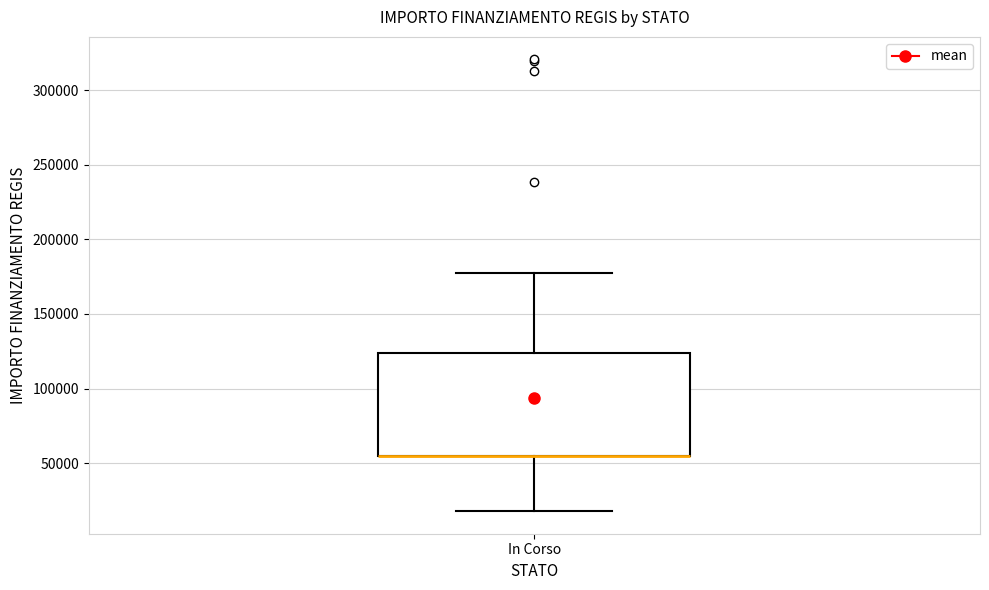

Transcribe this box plot: give where the median line is, the range the box spans, and where the two whiskers end, as read against the y-axis. The values are not printed on the chart, so give them approximately, as read against the axis.

median 55000 (drawn on the box's lower edge), box 55000 to 125000, whiskers 20000 to 175000